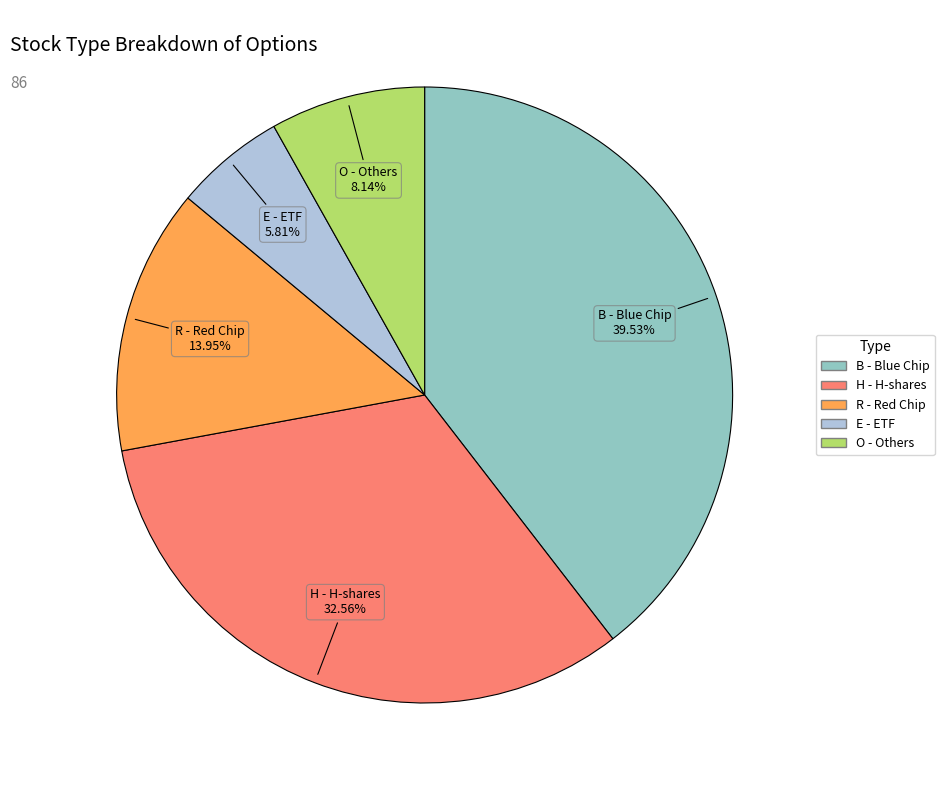

Is there a majority slice in this chart?

No